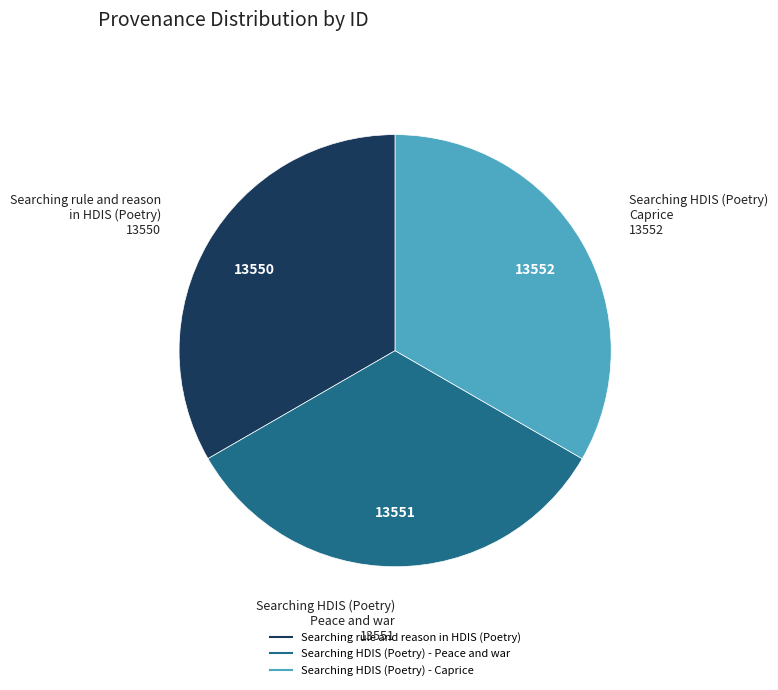

True or false: Searching HDIS (Poetry) - Peace and war accounts for 19% of the total.

False